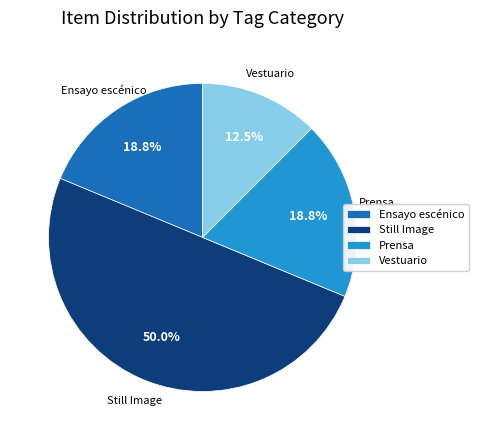

Which category has the smallest portion of the pie?

Vestuario